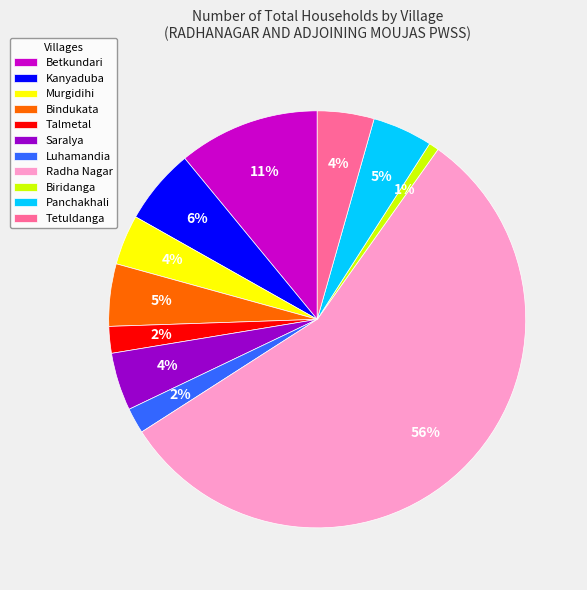

Approximately how many times larger is the value at Saralya compared to Tetuldanga?

1.0